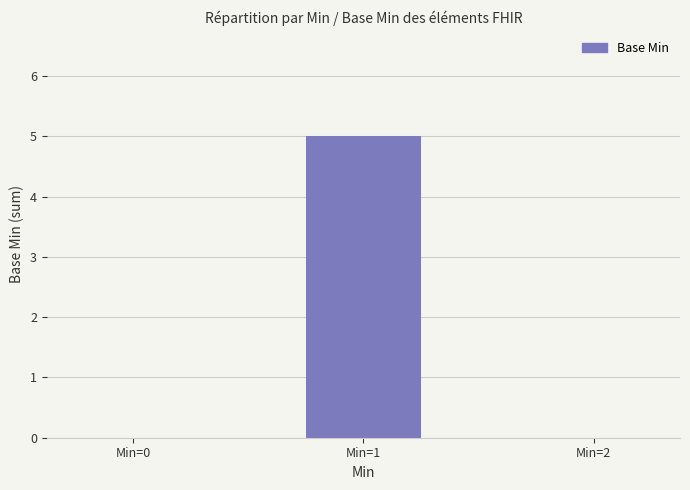

Which has a higher value, Min=0 or Min=1?

Min=1